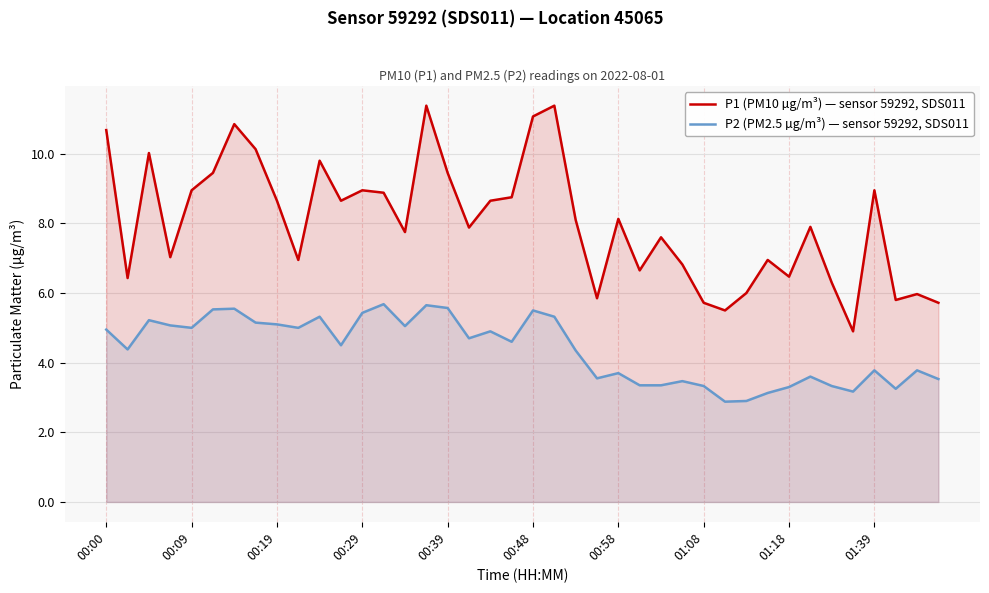

Which series has the largest total across all categories?

P1 (PM10 µg/m³) — sensor 59292, SDS011